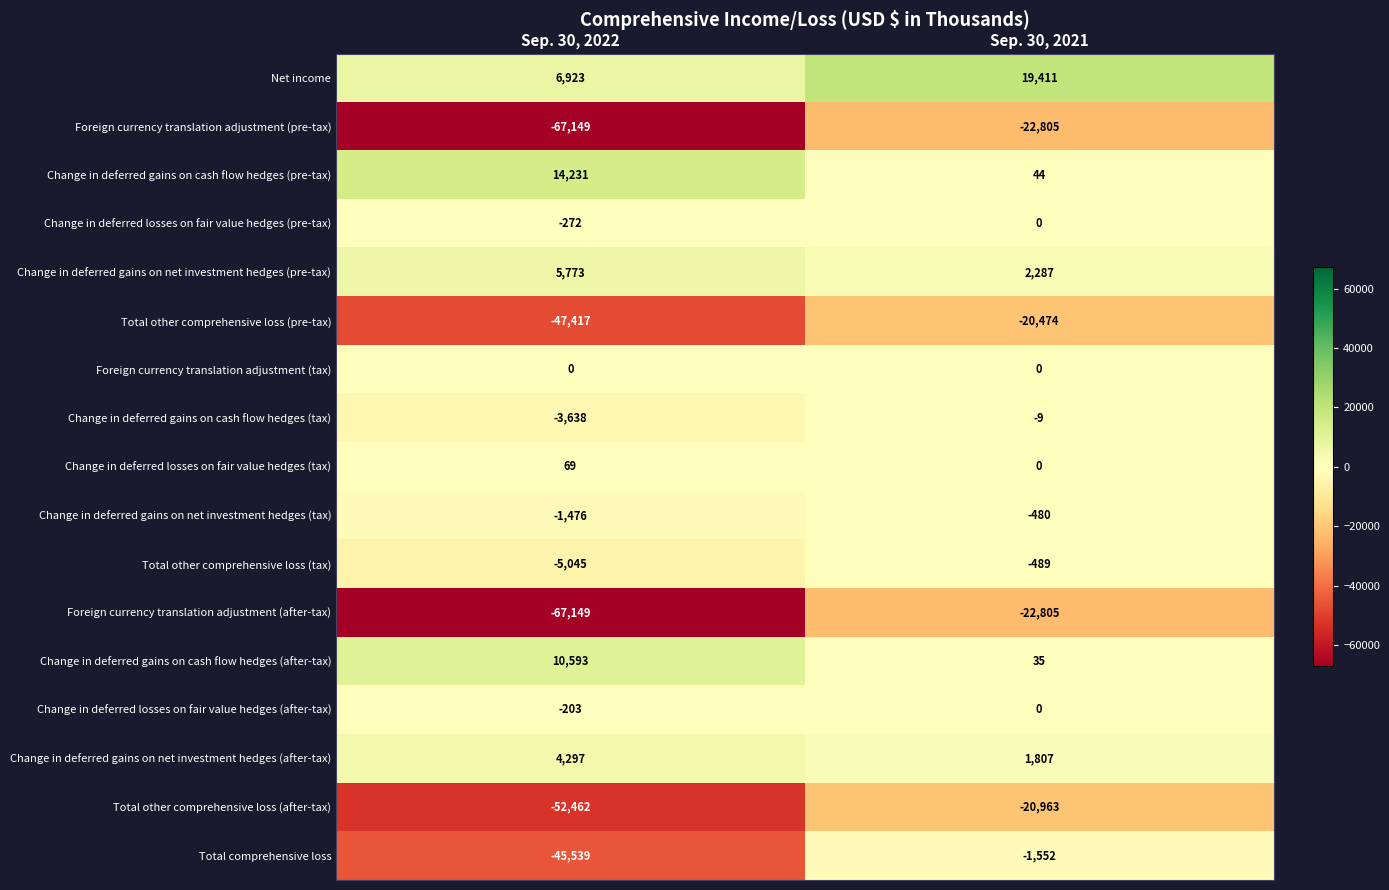

What is the spread (max minus min) of values at Sep. 30, 2022?

81380